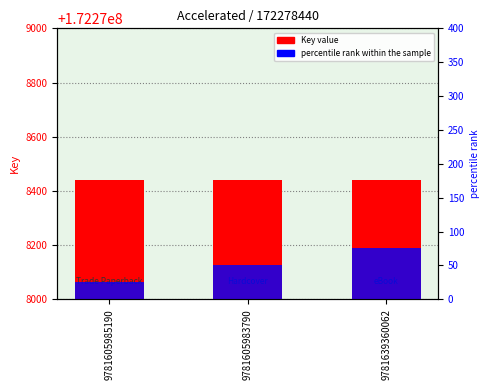

How many series are shown in this chart?

2